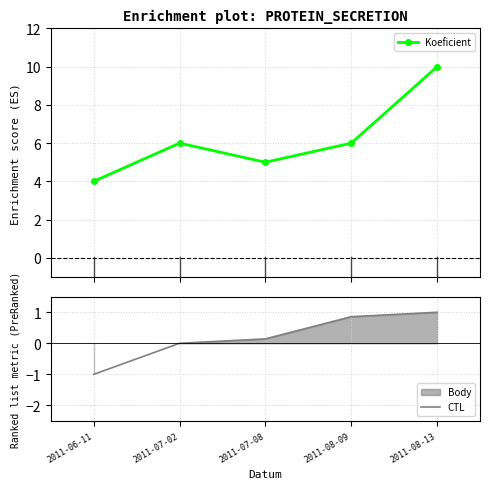

What is the label of the 3rd point from the right?

2011-07-08